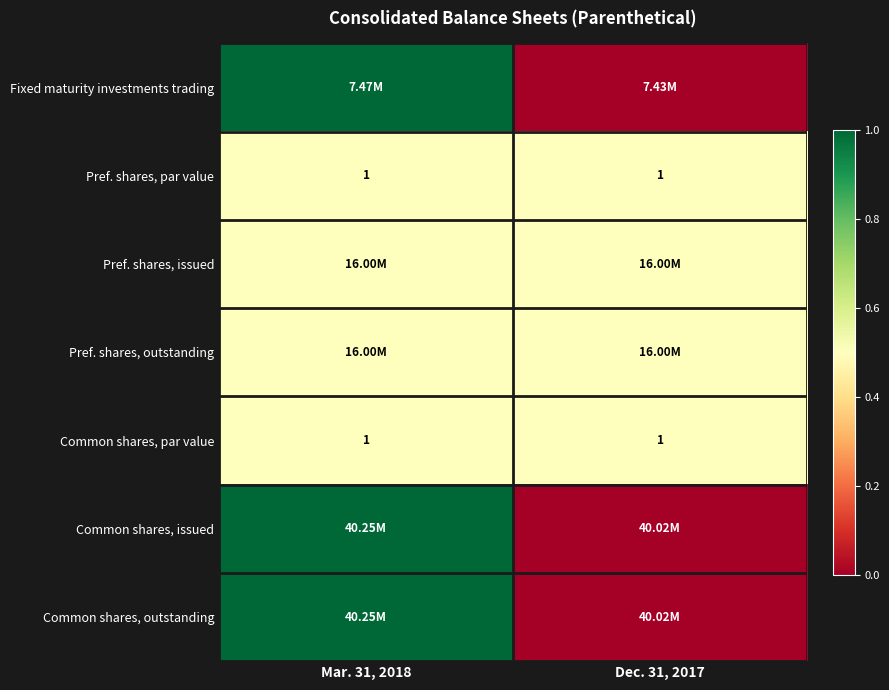

What is the sum of all Pref. shares, par value values?

2.0